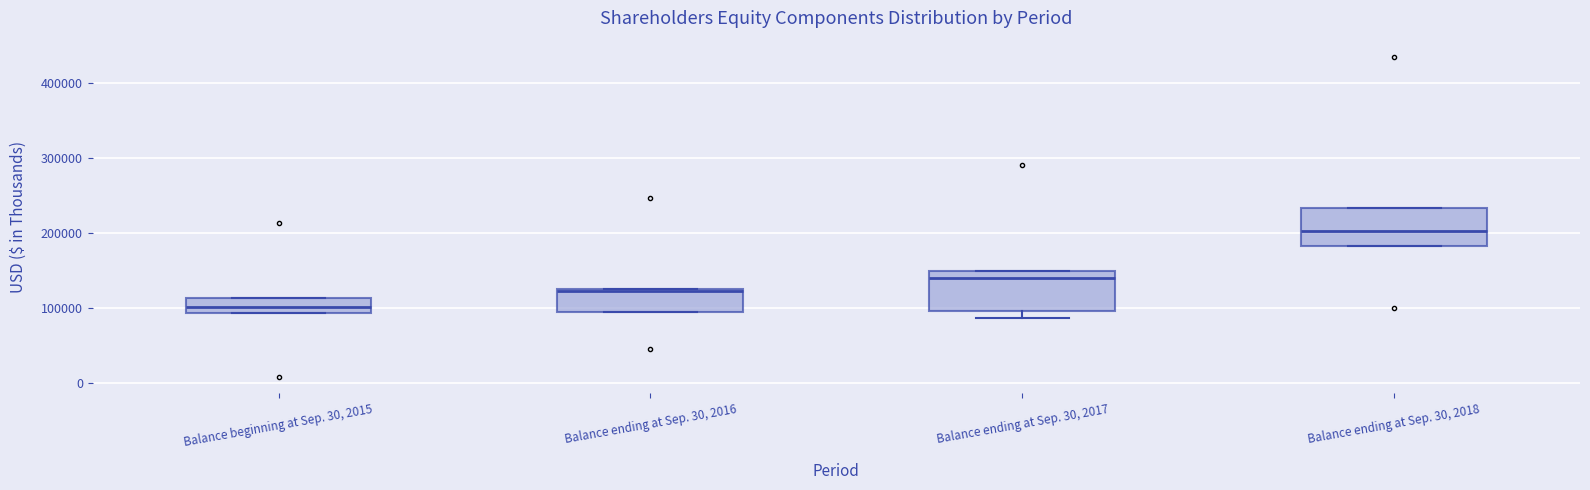

Which box has the highest median line?

Balance ending at Sep. 30, 2018